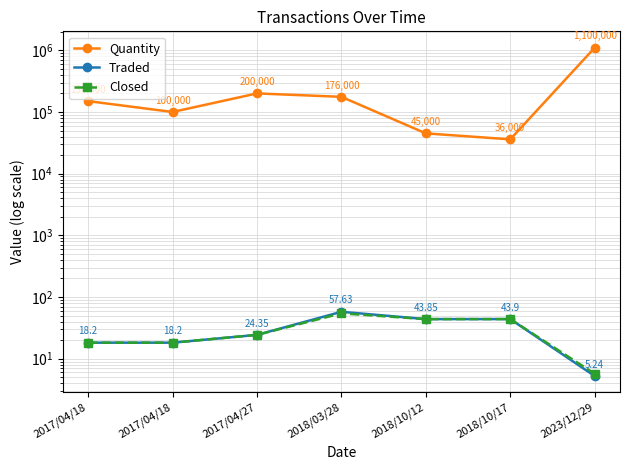

How many categories are shown in the chart?

7